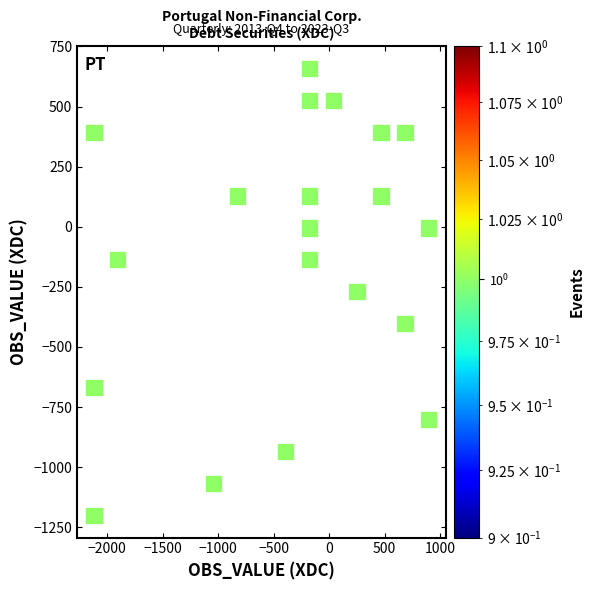

What is the range of Y values (max minus min)?

1858.8